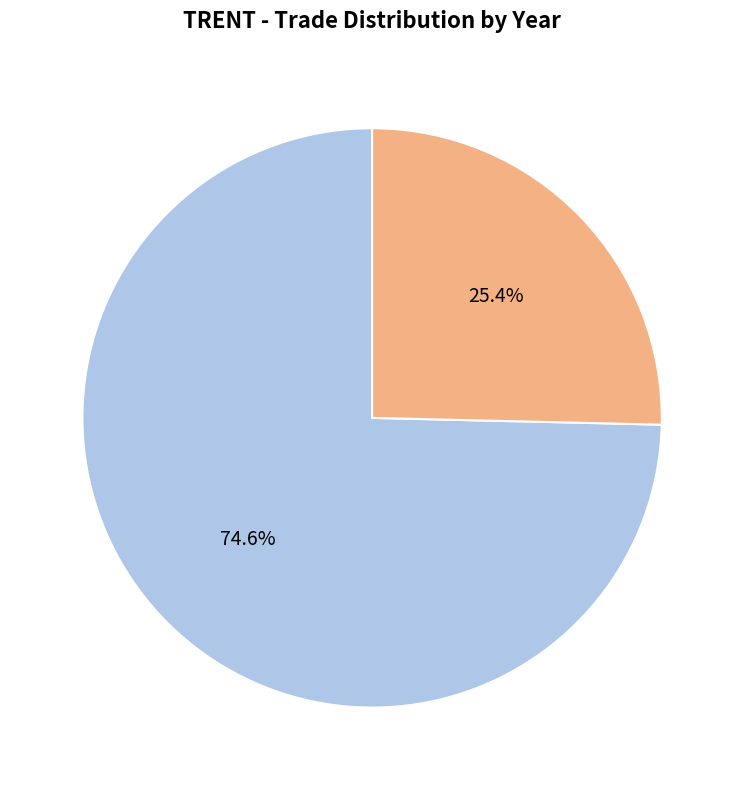

Is there a majority slice in this chart?

Yes